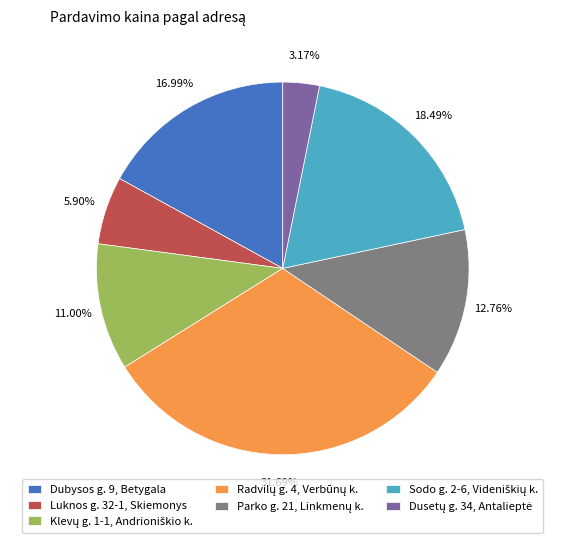

How many slices are in this pie chart?

7